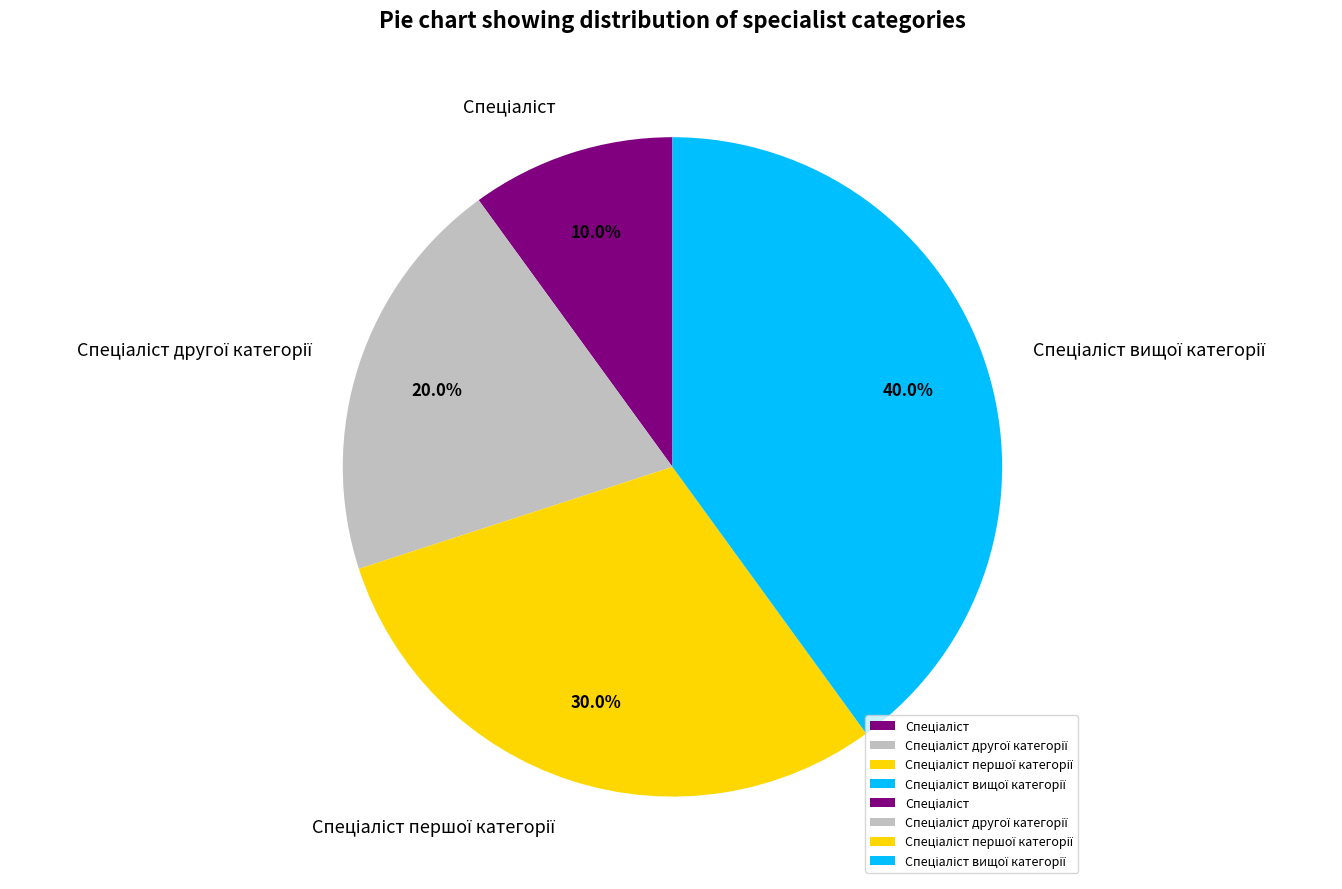

Does any single category account for the majority?

No